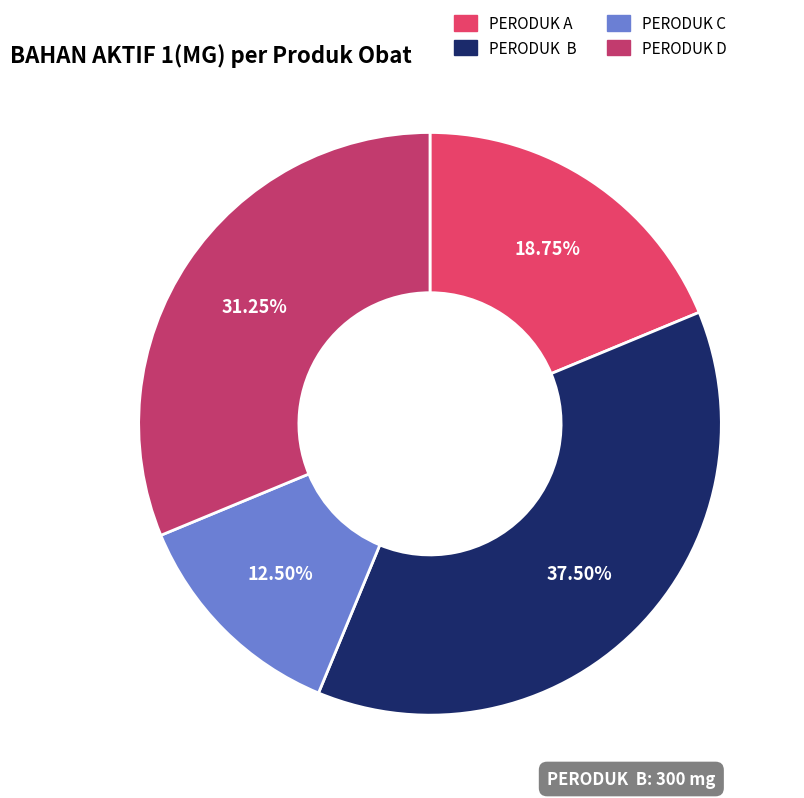

Count the number of slices in the pie.

4